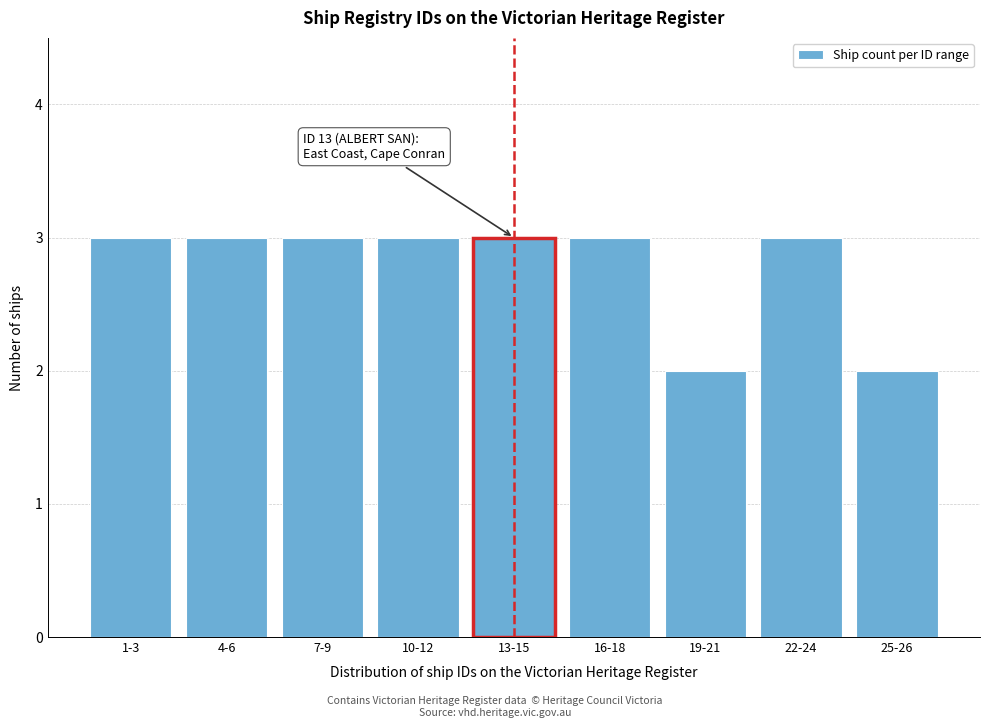

Reading left to right, what are all the values shown in this chart?

1-3=3	4-6=3	7-9=3	10-12=3	13-15=3	16-18=3	19-21=2	22-24=3	25-26=2